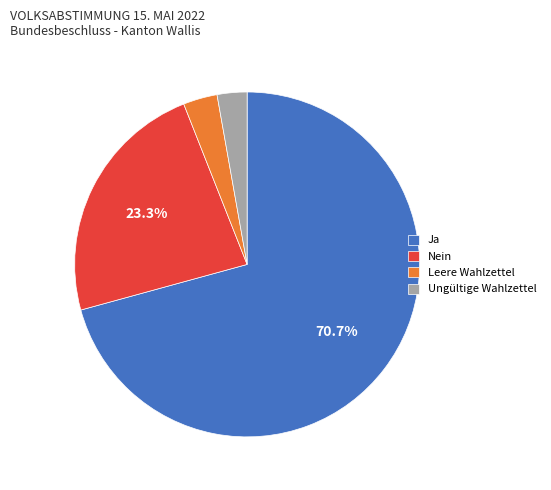

To the nearest percent, what is the combined percentage of Ungültige Wahlzettel and Leere Wahlzettel?

6%